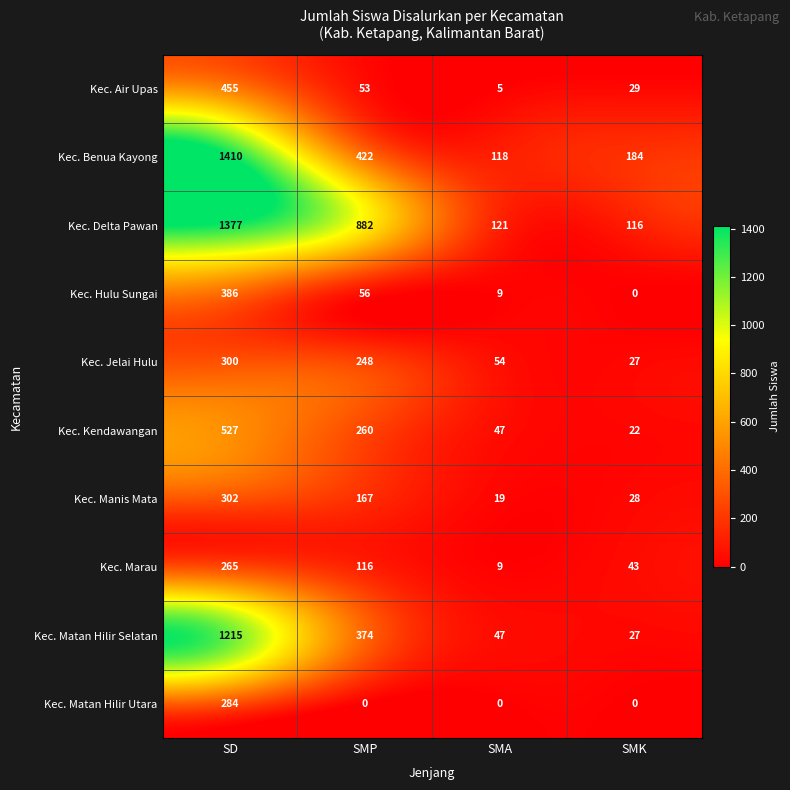

True or false: Kec. Matan Hilir Utara has a value of 374 at SD.

False